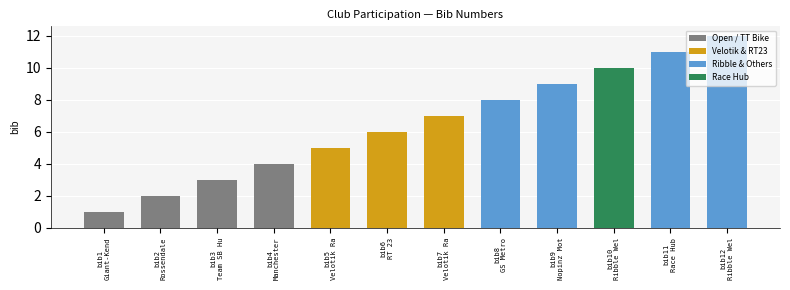

Which category has the highest value across all series?

Ribble Weldtite Pro Cycling